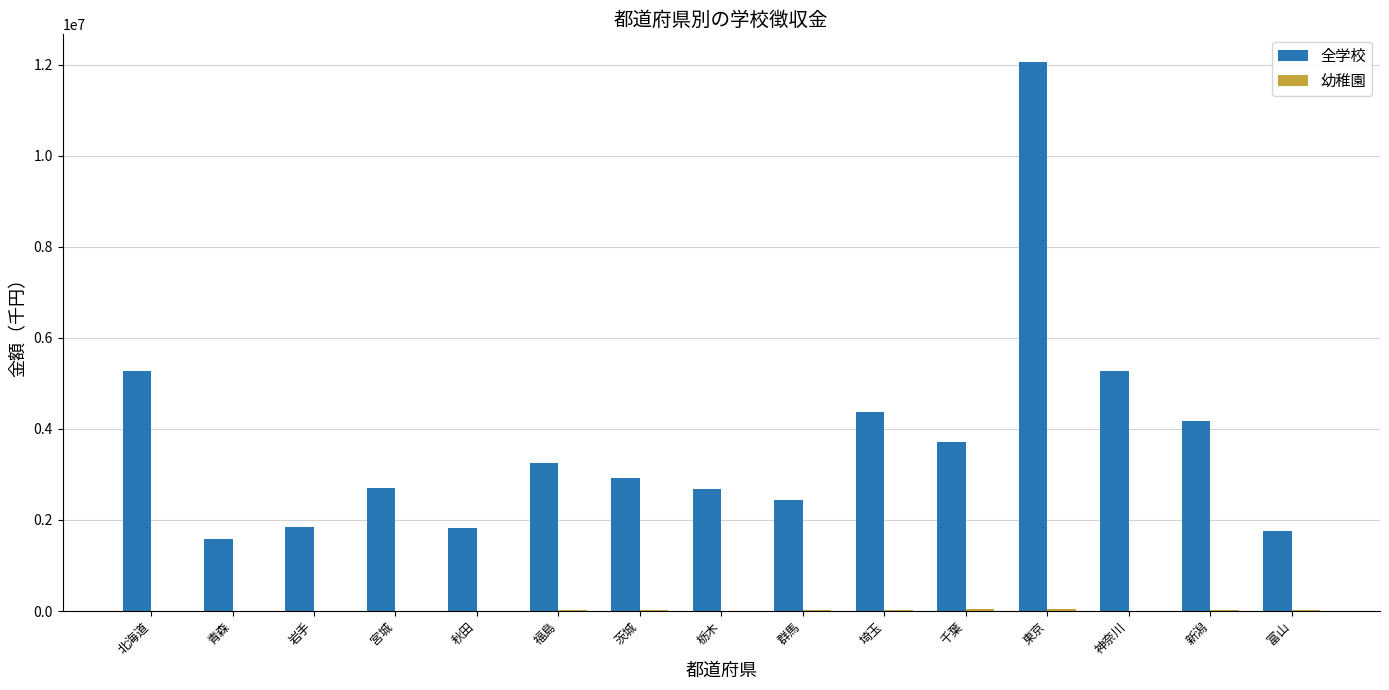

Which label corresponds to the largest value in the chart?

東京